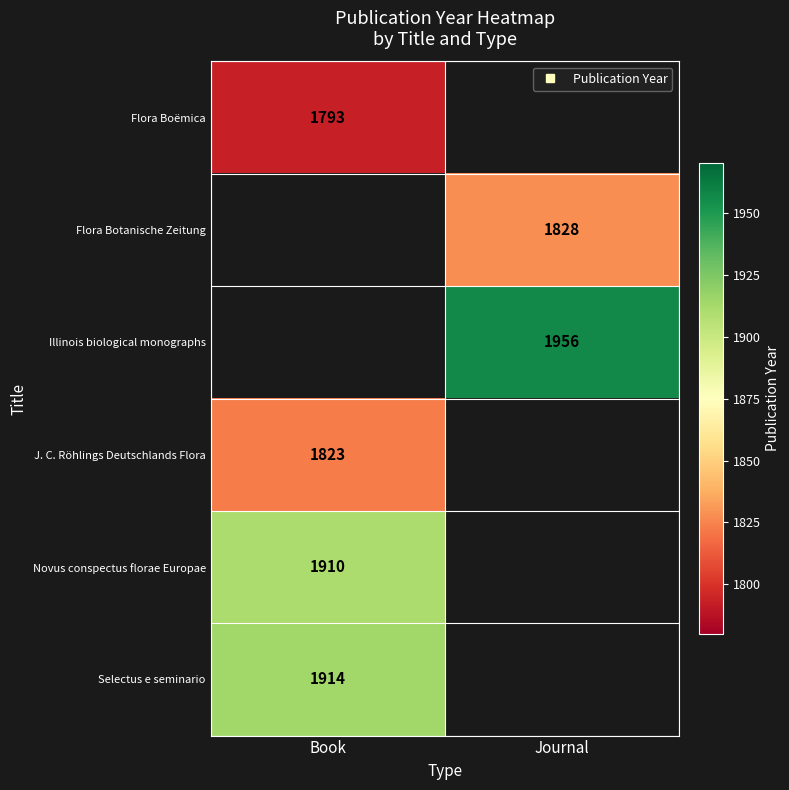

How many series are shown in this chart?

6